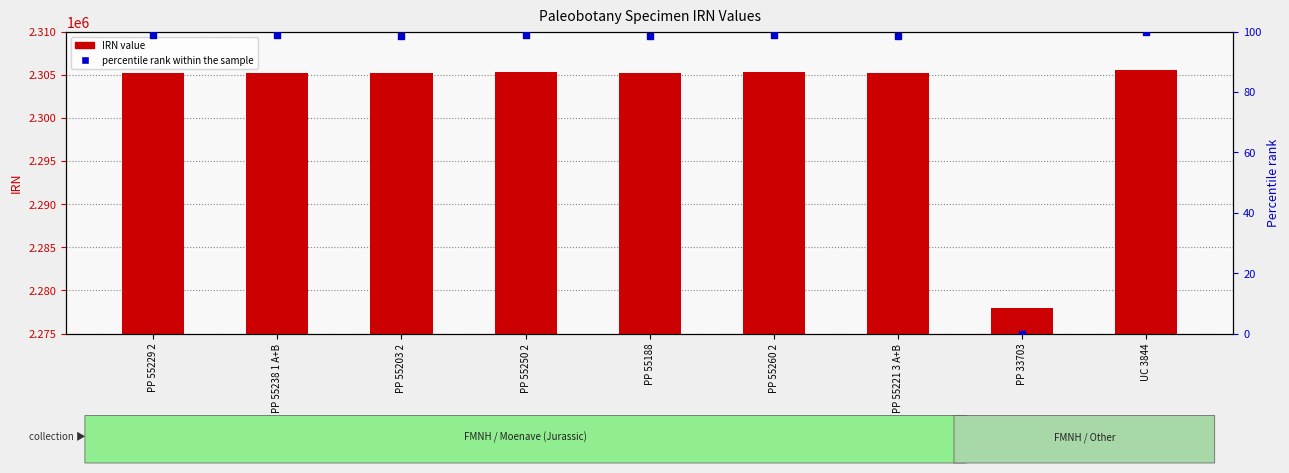

At which category is the sum across all series the highest?

UC 3844